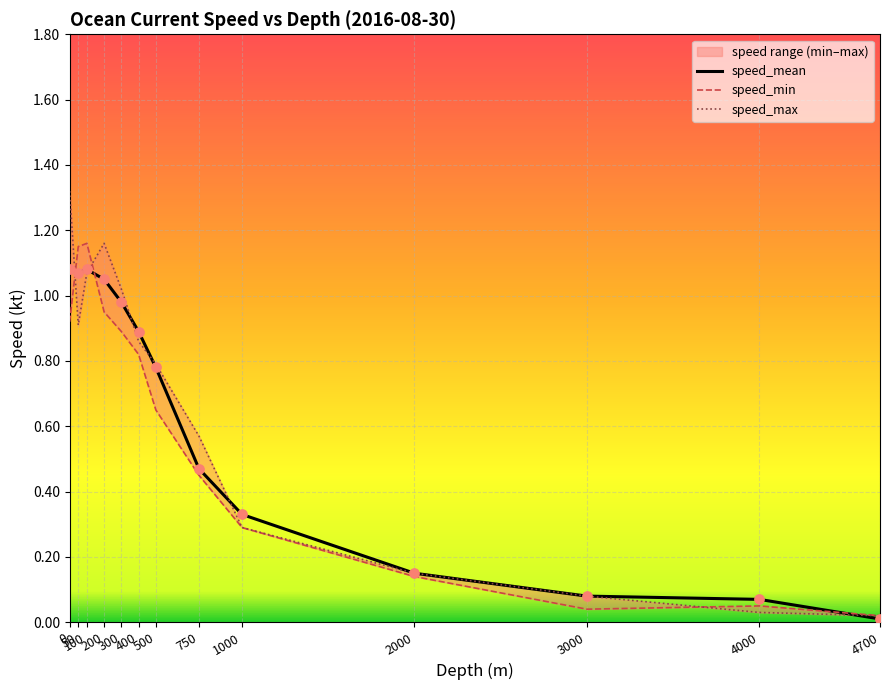

Which series contains the highest Y value?

speed_max